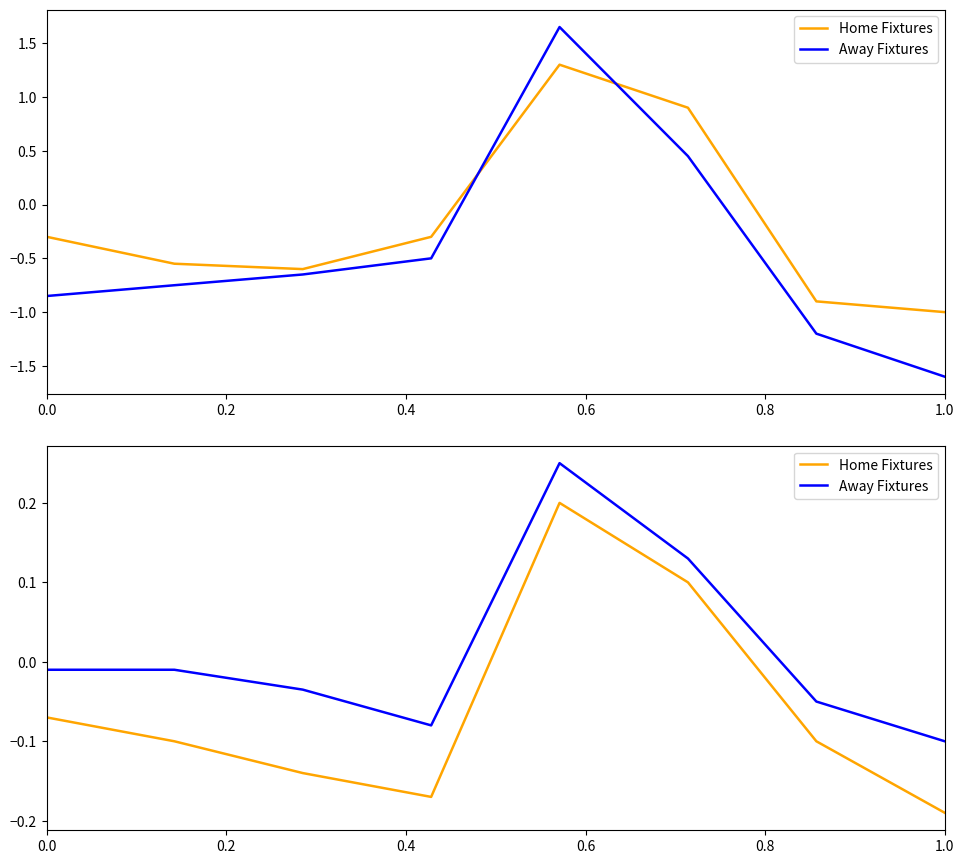

What is the value of the Home Fixtures point at the 4th from the left?

-0.2